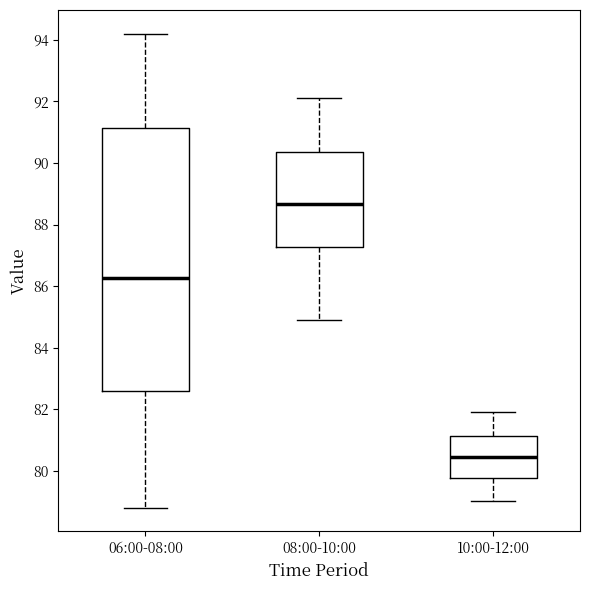

Reading left to right, transcribe this box plot: for each box, give where its median line is, the range the box spans, and where its two whiskers end, as read against the y-axis. The values are not printed on the chart, so give them approximately, as read against the axis.

06:00-08:00: median 86.2, box 82.6 to 91.2, whiskers 78.8 to 94.2
08:00-10:00: median 88.6, box 87.2 to 90.4, whiskers 85.0 to 92.2
10:00-12:00: median 80.4, box 79.8 to 81.2, whiskers 79.0 to 82.0